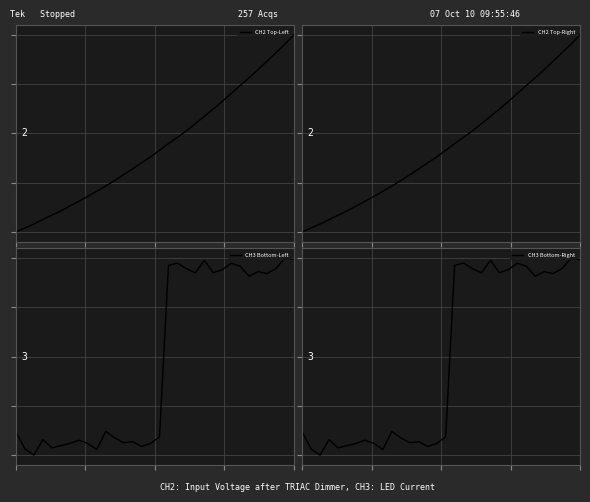

At which category is the sum across all series the highest?

31